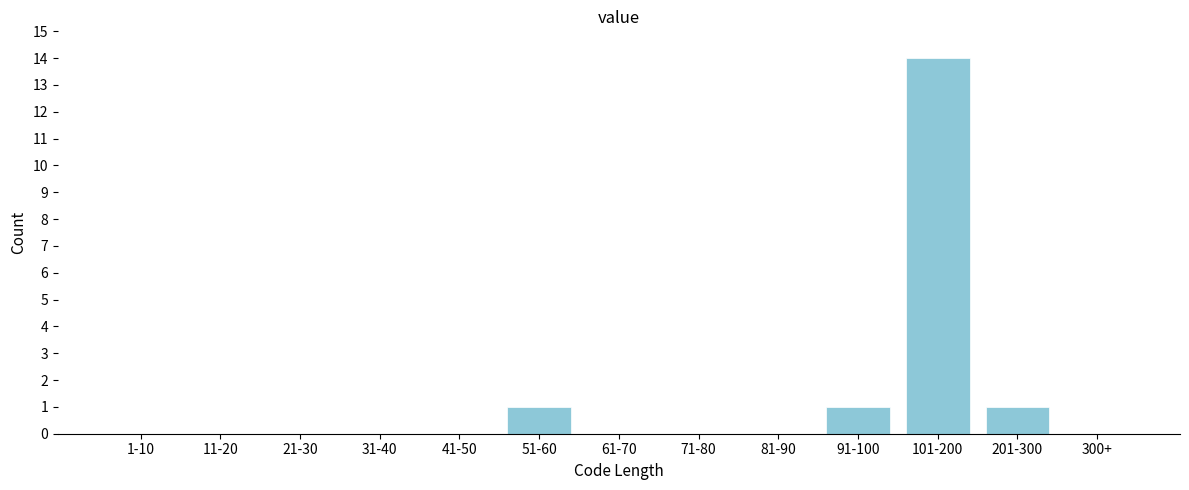

Reading left to right, list all the values displayed in this chart.

1-10=0	11-20=0	21-30=0	31-40=0	41-50=0	51-60=1	61-70=0	71-80=0	81-90=0	91-100=1	101-200=14	201-300=1	300+=0